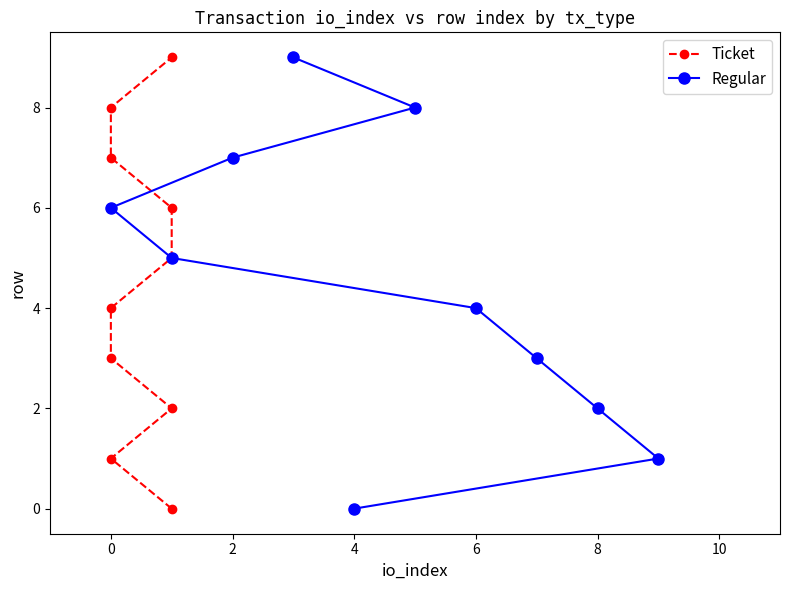

Is it true that Ticket equals 11 at 0?

False